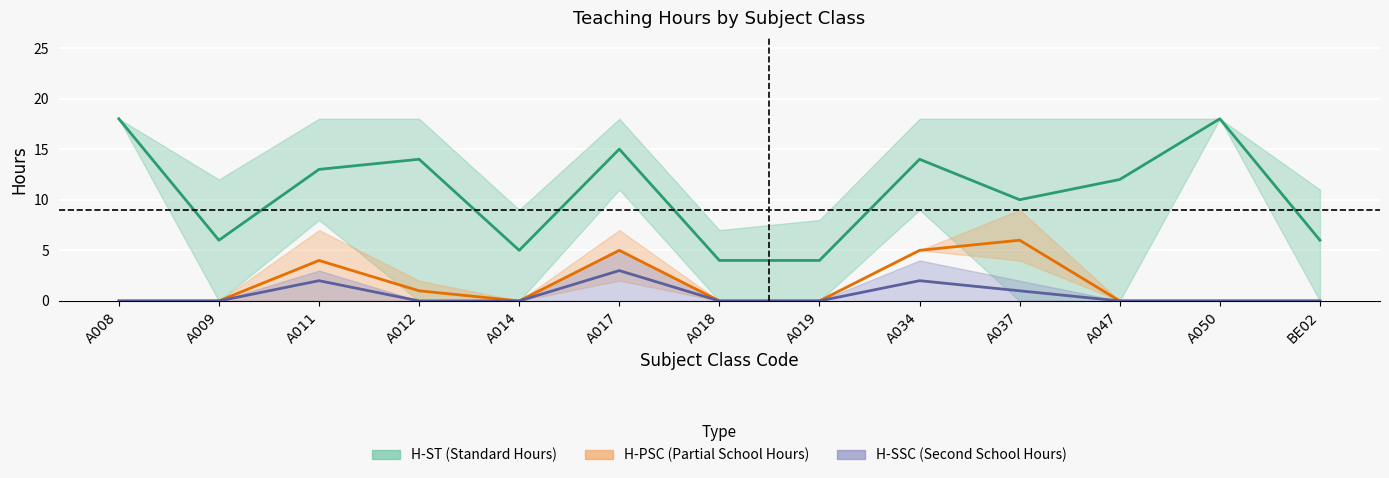

What is the label of the 3rd point from the left?

A011